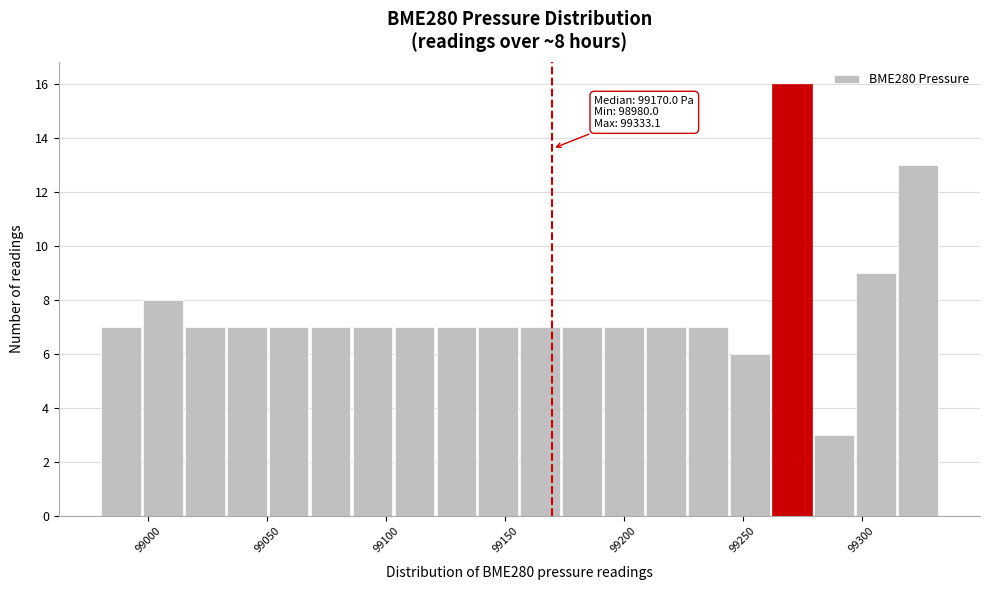

Read against the x-axis, roughly where is the centre of the tallest bar?

99270